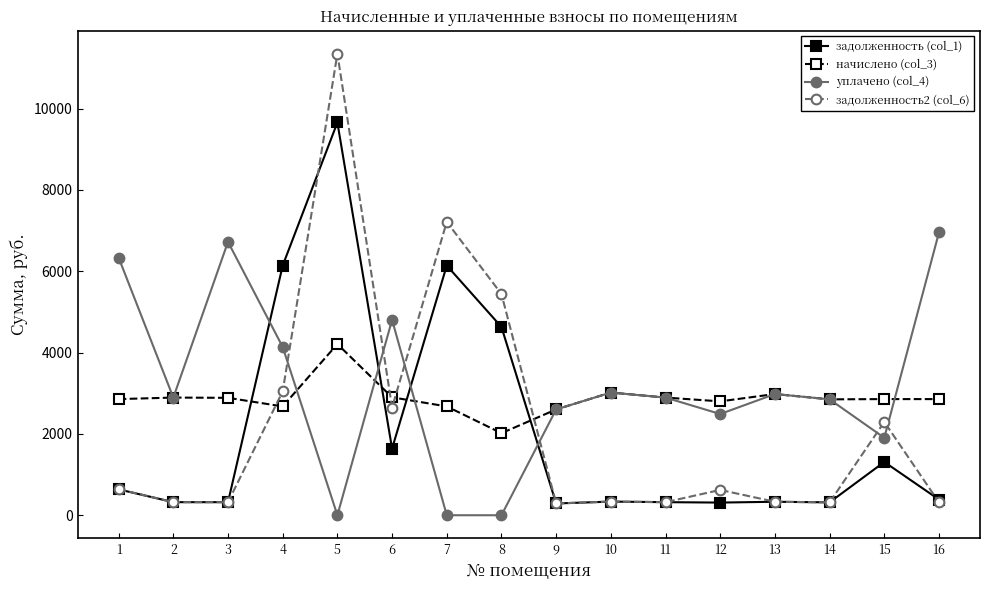

How many interior local peaks does the уплачено (col_4) series have?

4